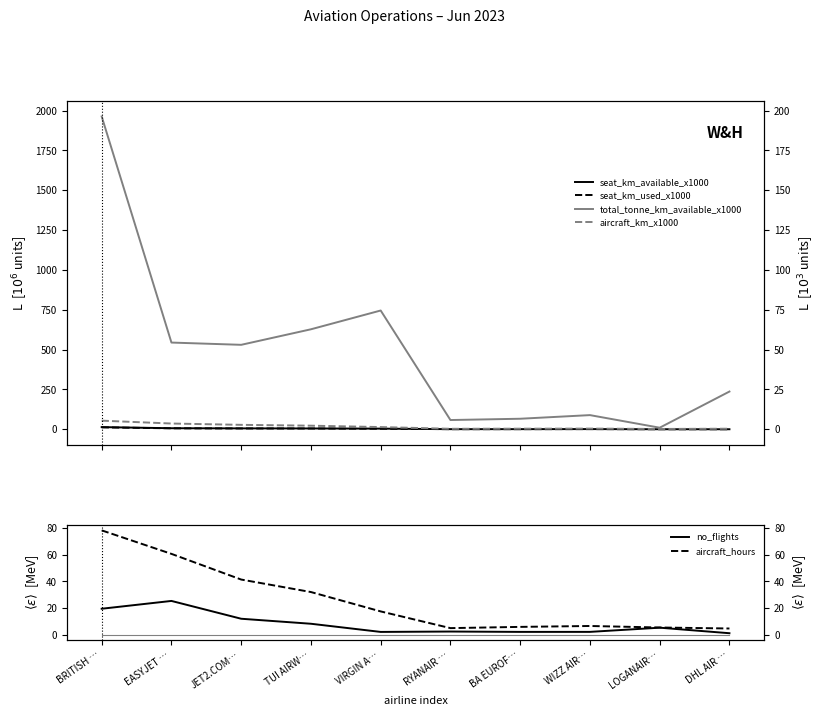

What is the label of the 6th point from the right?

VIRGIN A…